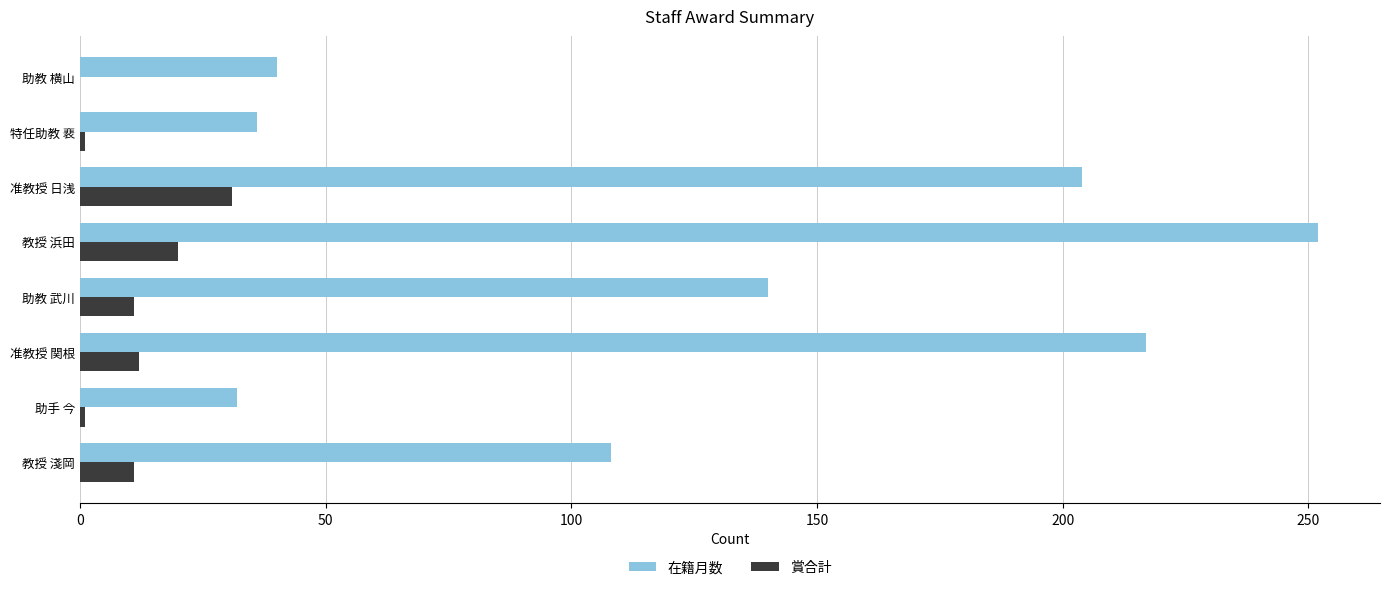

Which series has the largest total across all categories?

在籍月数